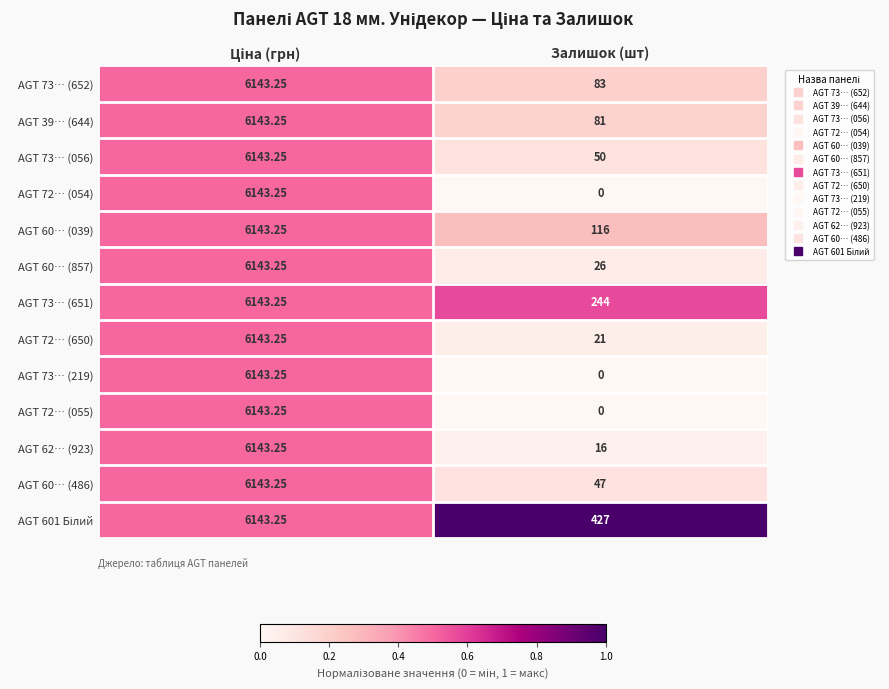

At which label does AGT 60… (039) reach its minimum?

Залишок (шт)